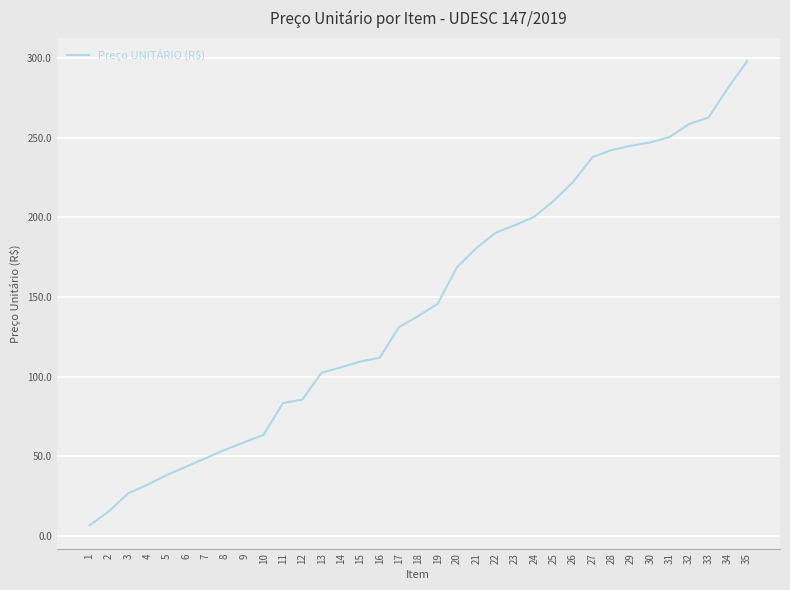

Is it true that the value at 9 is 58.7?

True